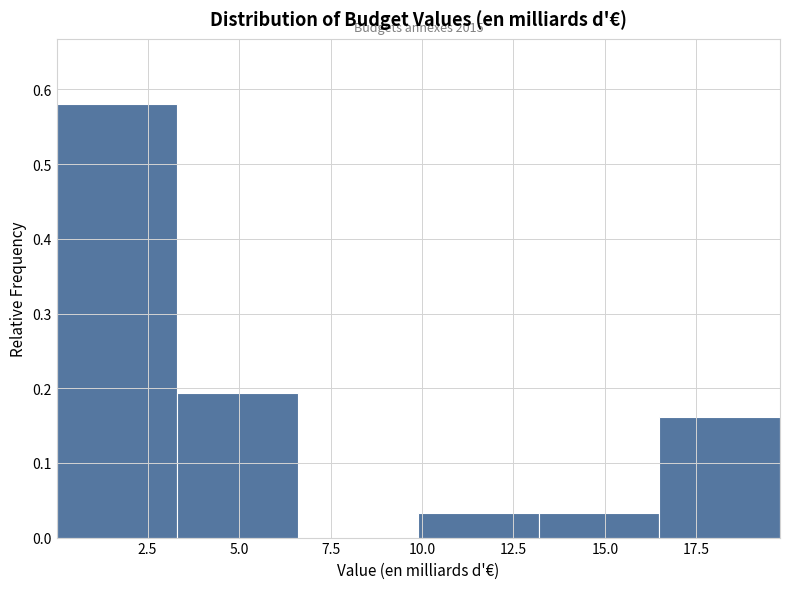

Over which range of the x-axis is the bar tallest?

0.0 to 3.5